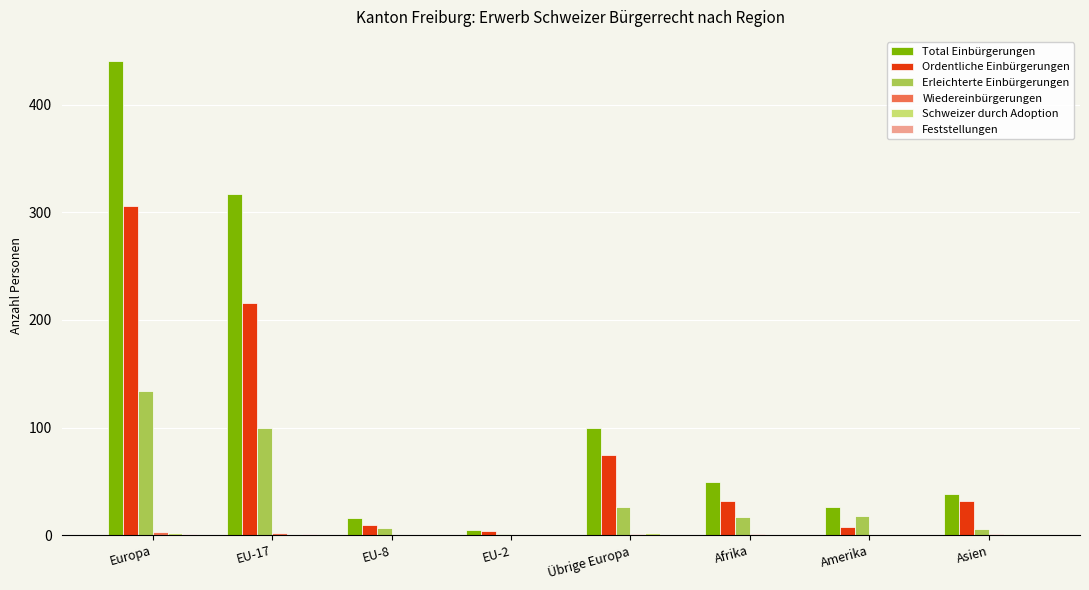

How many groups of bars are there?

8